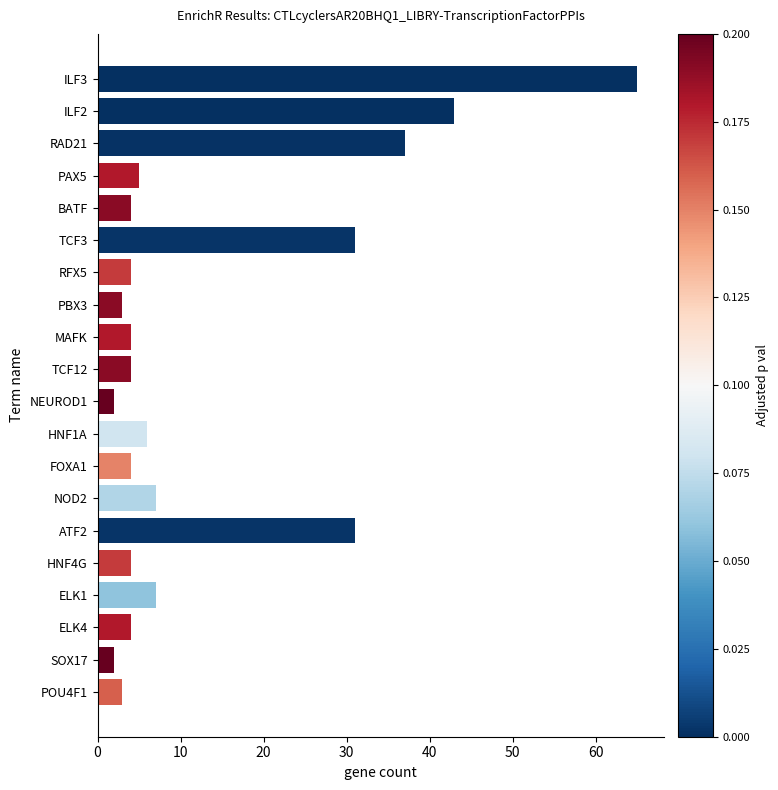

Reading bottom to top, what are all the values shown in this chart?

POU4F1=3	SOX17=2	ELK4=4	ELK1=7	HNF4G=4	ATF2=31	NOD2=7	FOXA1=4	HNF1A=6	NEUROD1=2	TCF12=4	MAFK=4	PBX3=3	RFX5=4	TCF3=31	BATF=4	PAX5=5	RAD21=37	ILF2=43	ILF3=65